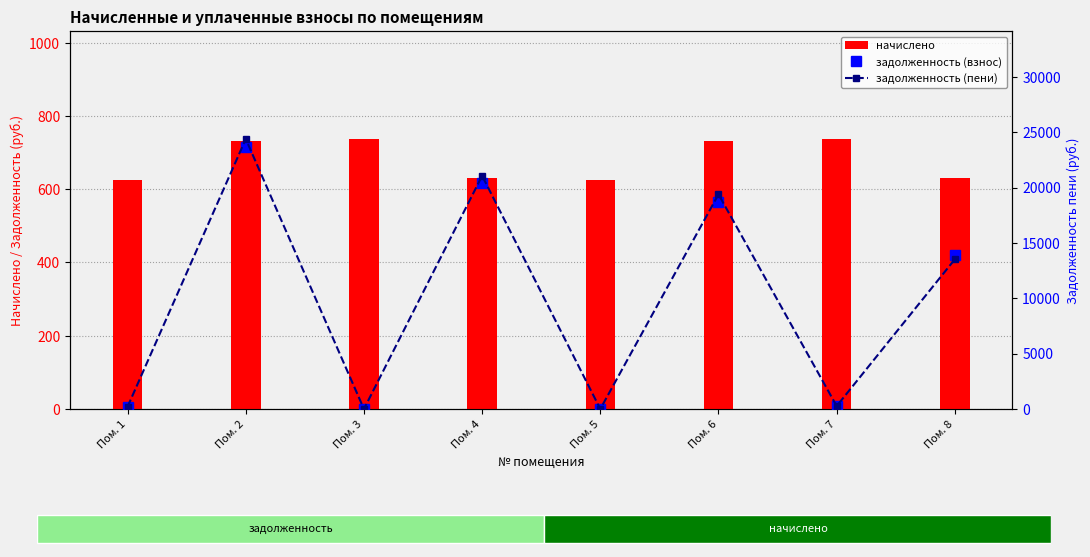

What is the average value of the задолженность (взнос) series?

9636.1